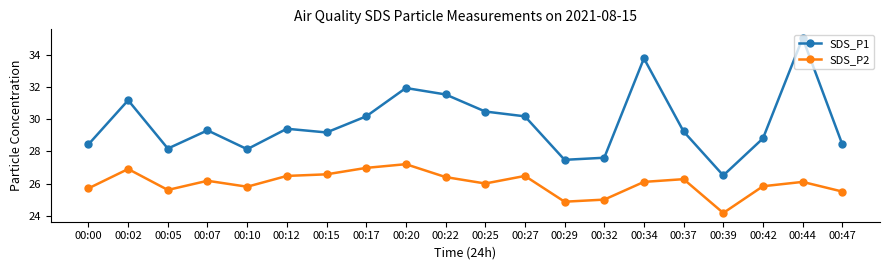

What is the sum of all SDS_P2 values?

520.1